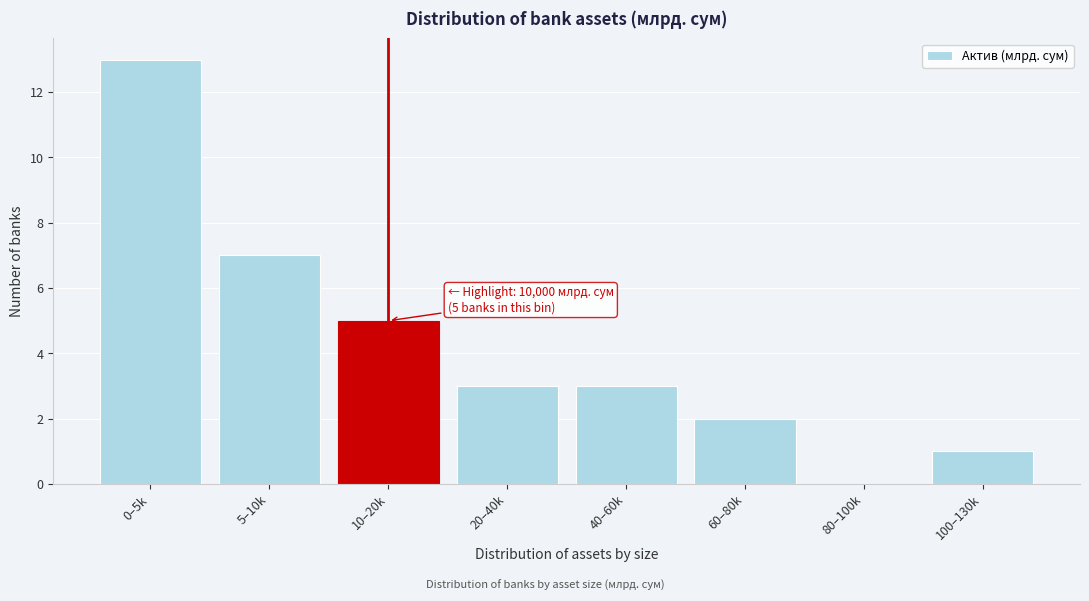

Reading left to right, transcribe all the data shown in this chart.

0–5k=13	5–10k=7	10–20k=5	20–40k=3	40–60k=3	60–80k=2	80–100k=0	100–130k=1